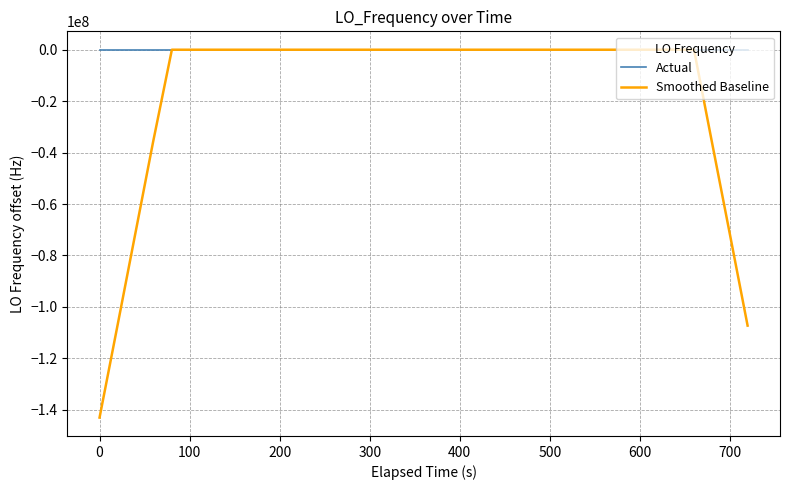

Rank the series by their average value, from lowest to highest.

Smoothed Baseline, Actual